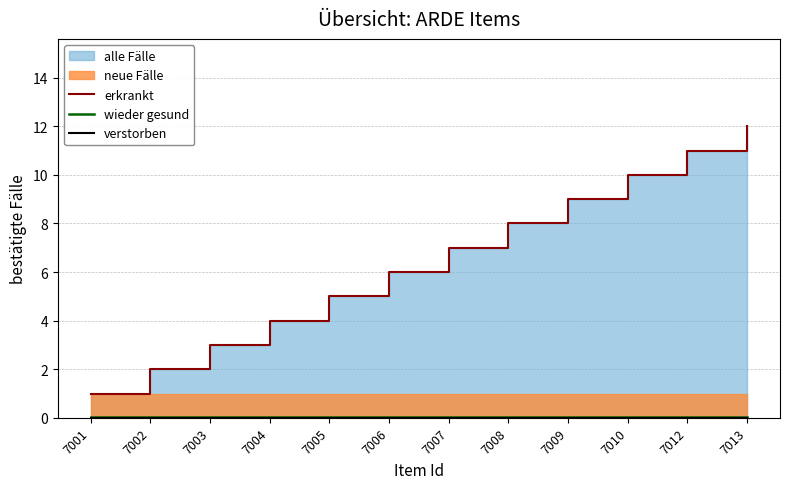

Where does the erkrankt series first go above 7?

7008